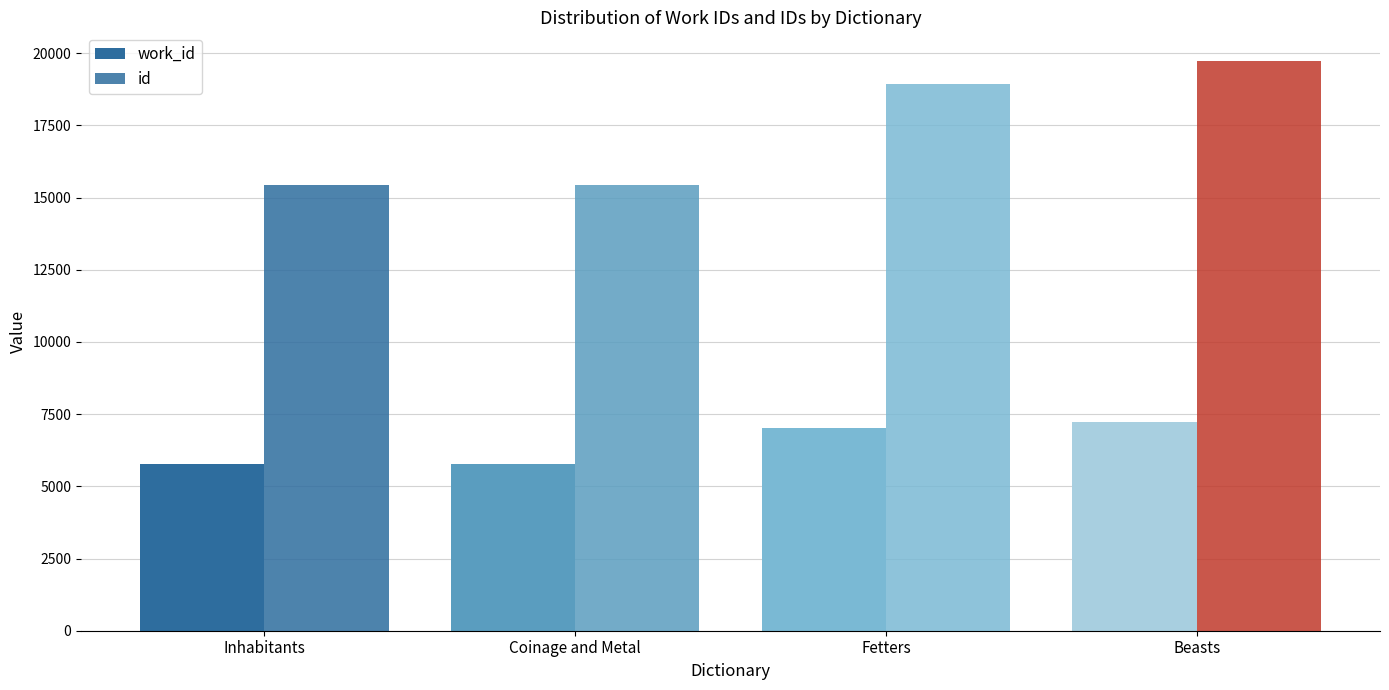

What are all the series names shown in the legend?

work_id, id